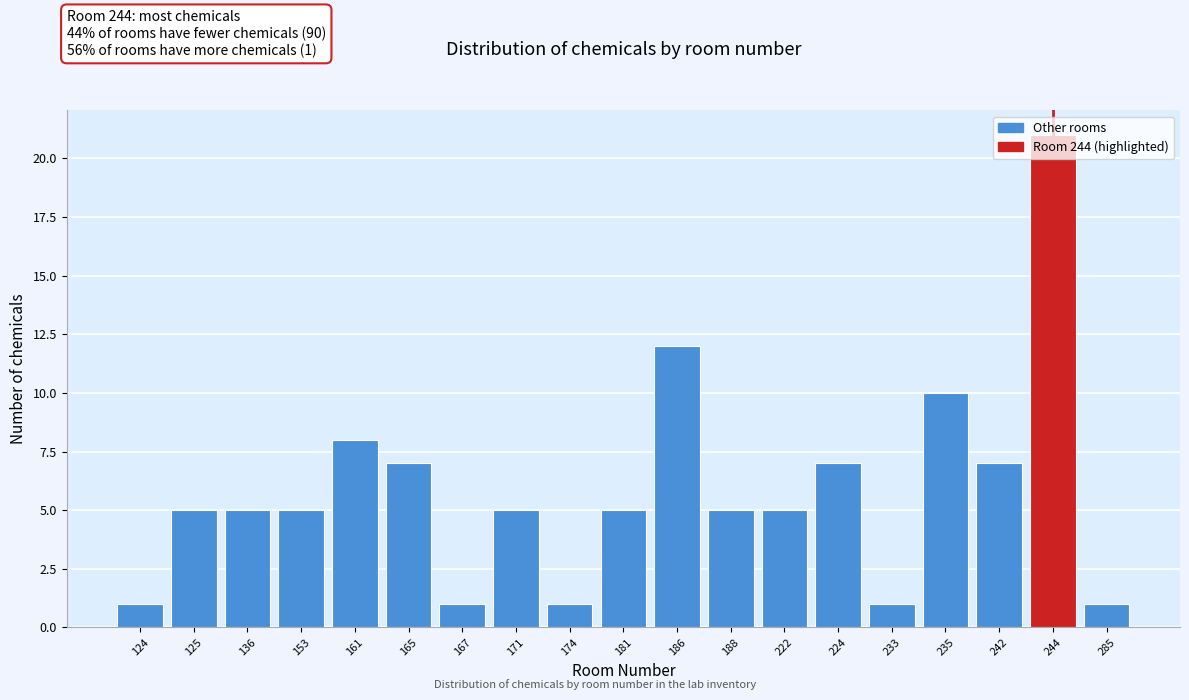

At which category does the chart reach its peak across all series?

244